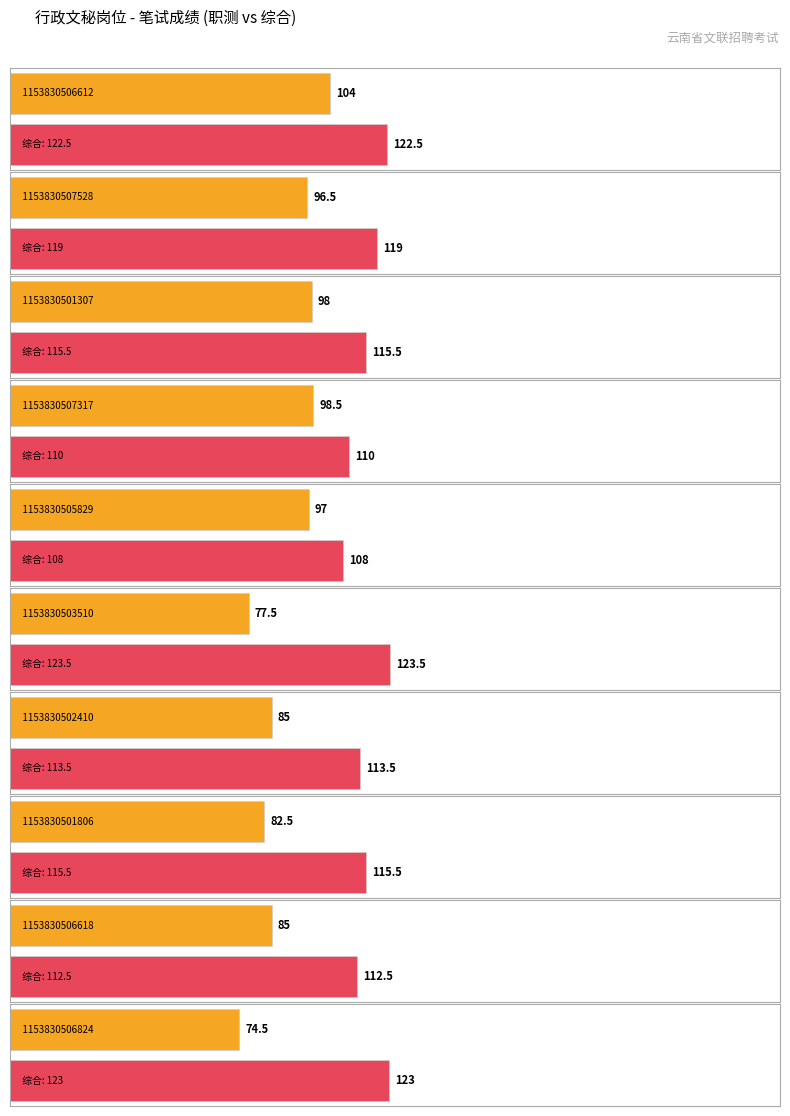

Rank the categories by 总分 value from highest to lowest.

1153830506612, 1153830507528, 1153830501307, 1153830507317, 1153830505829, 1153830503510, 1153830502410, 1153830501806, 1153830506618, 1153830506824